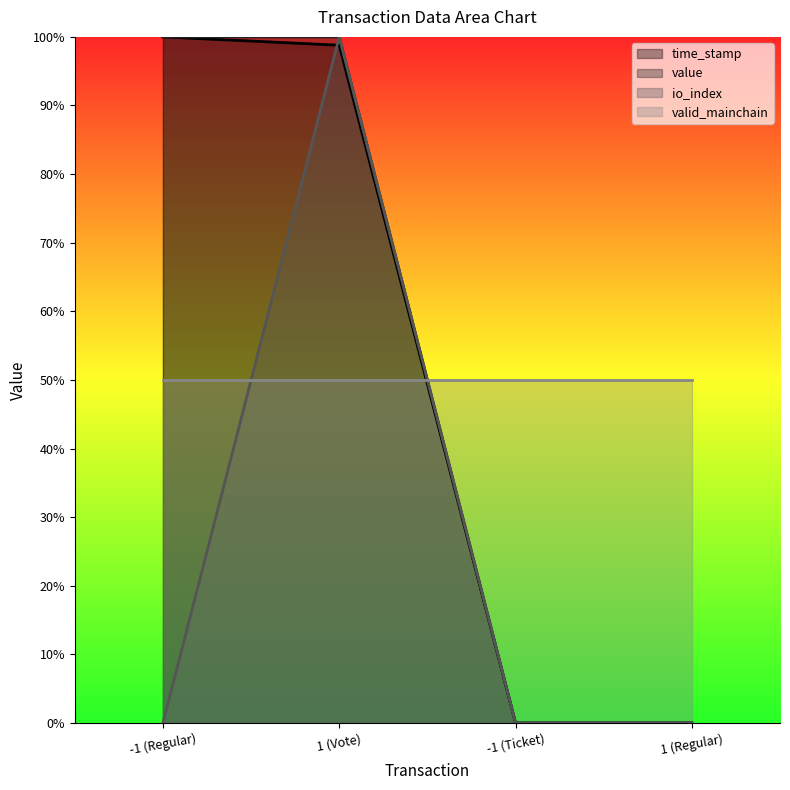

At which category does the chart reach its peak across all series?

-1 (Regular)